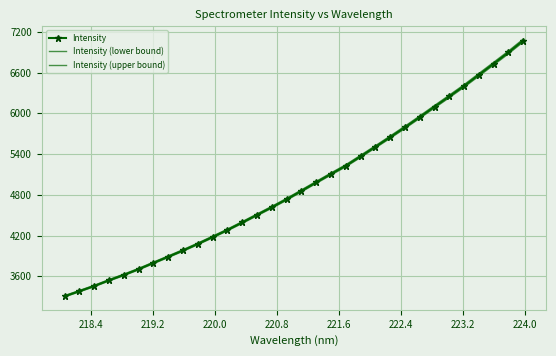

True or false: Intensity and Intensity (upper bound) cross at least once.

False